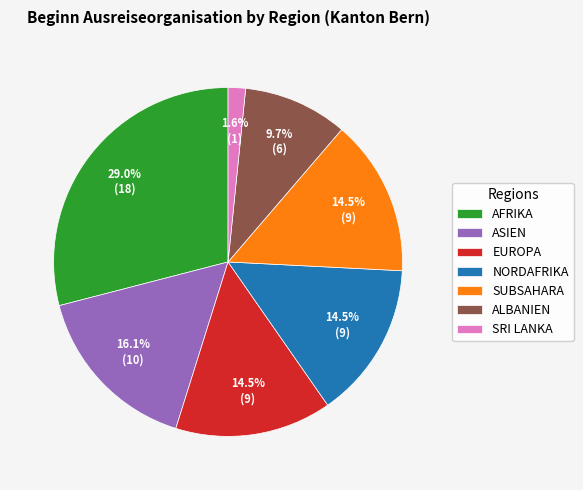

How much of the chart is everything except EUROPA?

85.5%